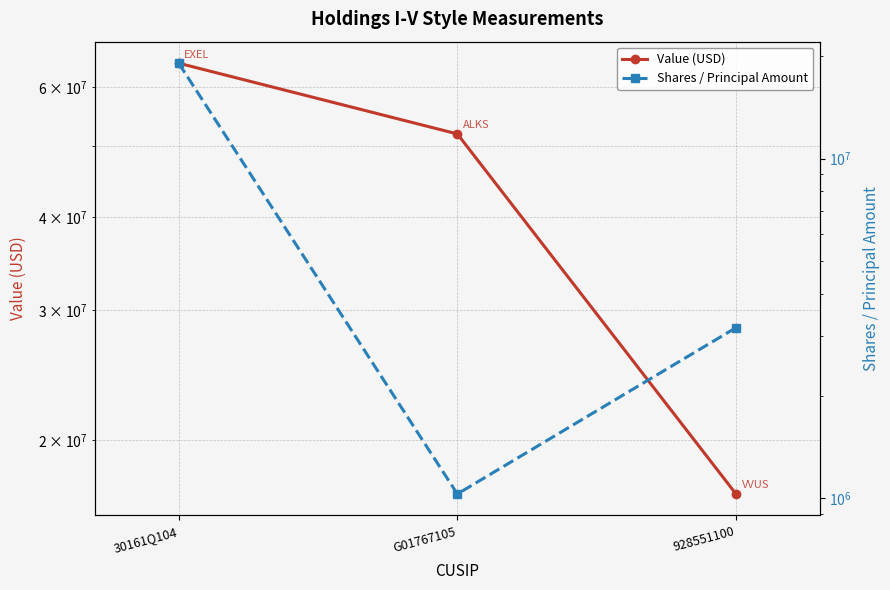

At which label is Shares / Principal Amount closest to 10050426?

928551100